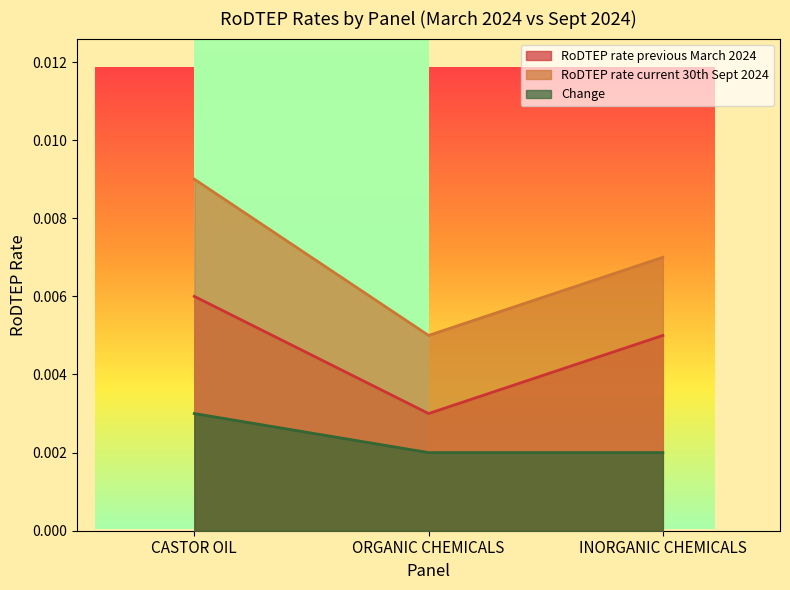

Rank the series at ORGANIC CHEMICALS from lowest to highest value.

Change, RoDTEP rate previous March 2024, RoDTEP rate current 30th Sept 2024